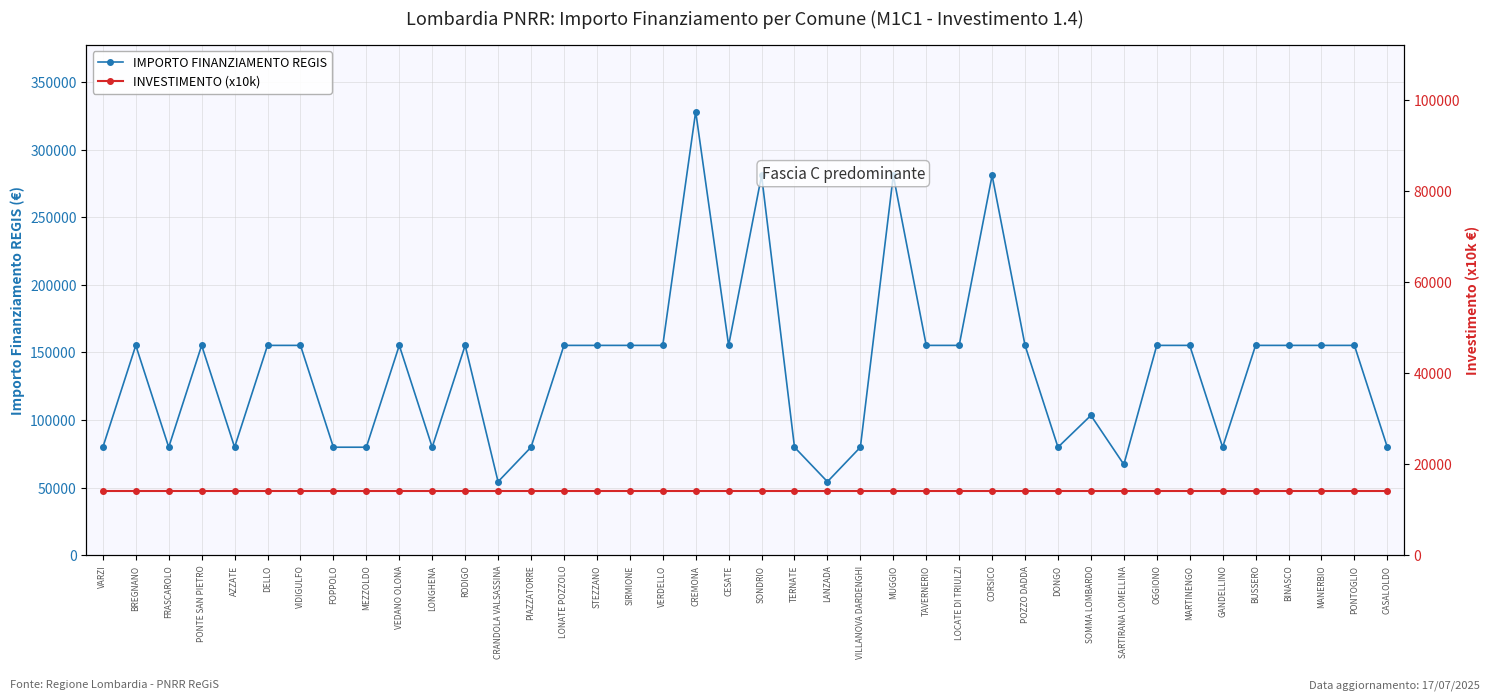

Rank the series at CRANDOLA VALSASSINA from lowest to highest value.

INVESTIMENTO (x10k), IMPORTO FINANZIAMENTO REGIS